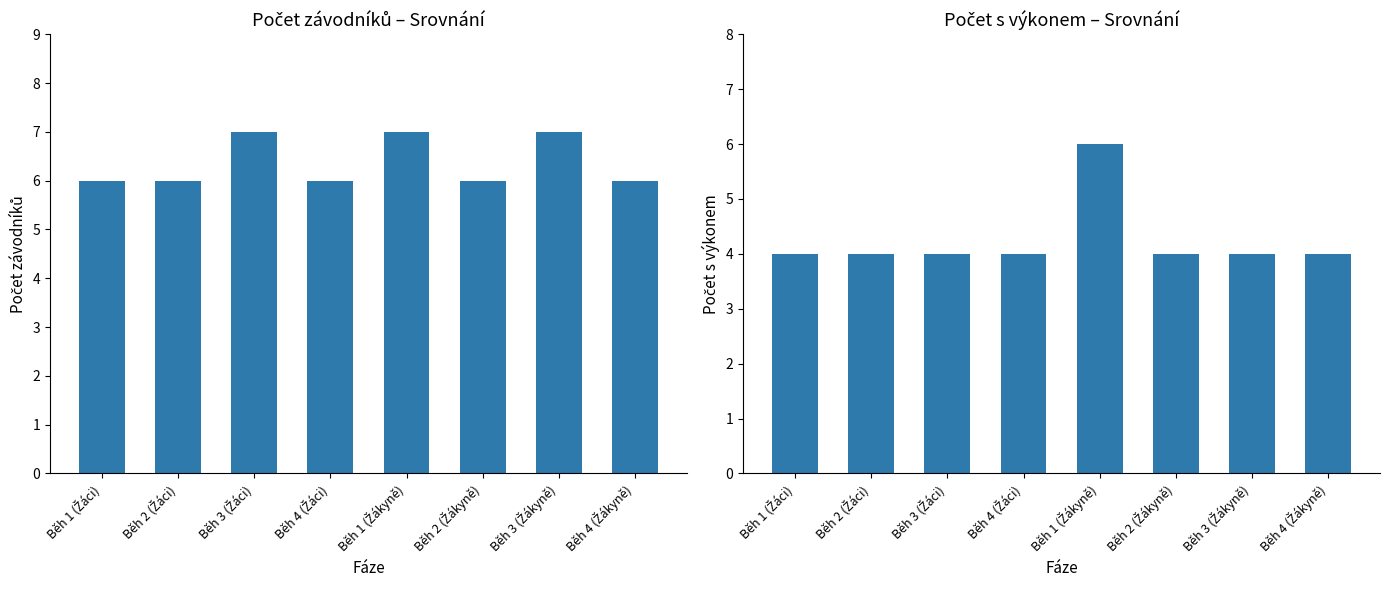

Reading left to right, list all the values displayed in this chart.

Počet závodníků: Běh 1 (Žáci)=6	Běh 2 (Žáci)=6	Běh 3 (Žáci)=7	Běh 4 (Žáci)=6	Běh 1 (Žákyně)=7	Běh 2 (Žákyně)=6	Běh 3 (Žákyně)=7	Běh 4 (Žákyně)=6
Počet s výkonem: Běh 1 (Žáci)=4	Běh 2 (Žáci)=4	Běh 3 (Žáci)=4	Běh 4 (Žáci)=4	Běh 1 (Žákyně)=6	Běh 2 (Žákyně)=4	Běh 3 (Žákyně)=4	Běh 4 (Žákyně)=4